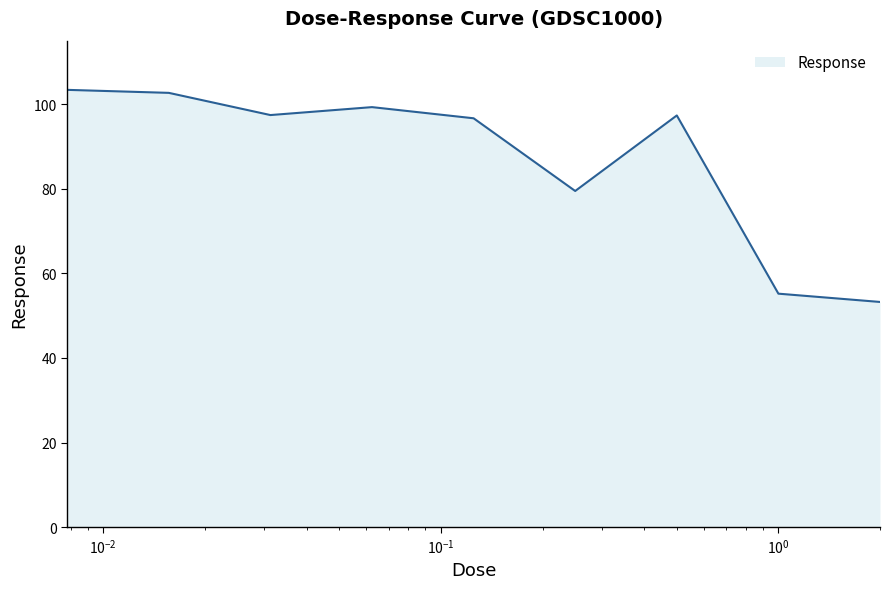

What is the greatest value displayed?

103.4